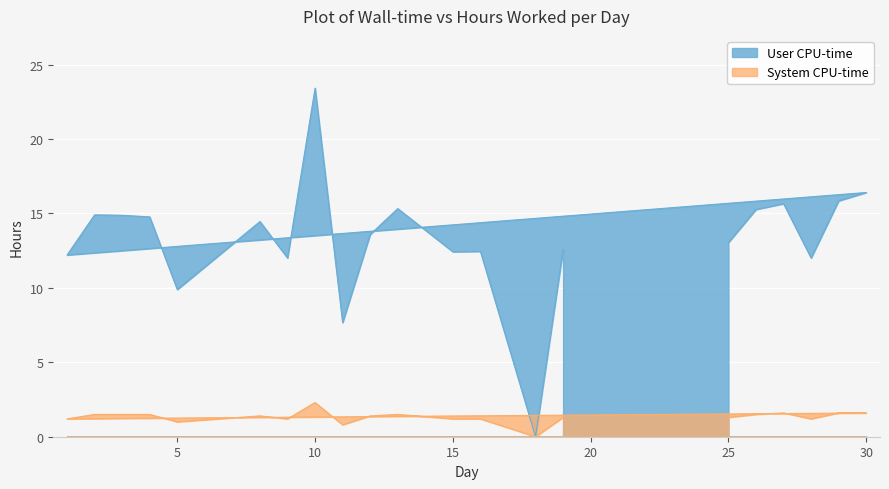

True or false: User CPU-time (Hours Worked) and System CPU-time cross at least once.

False